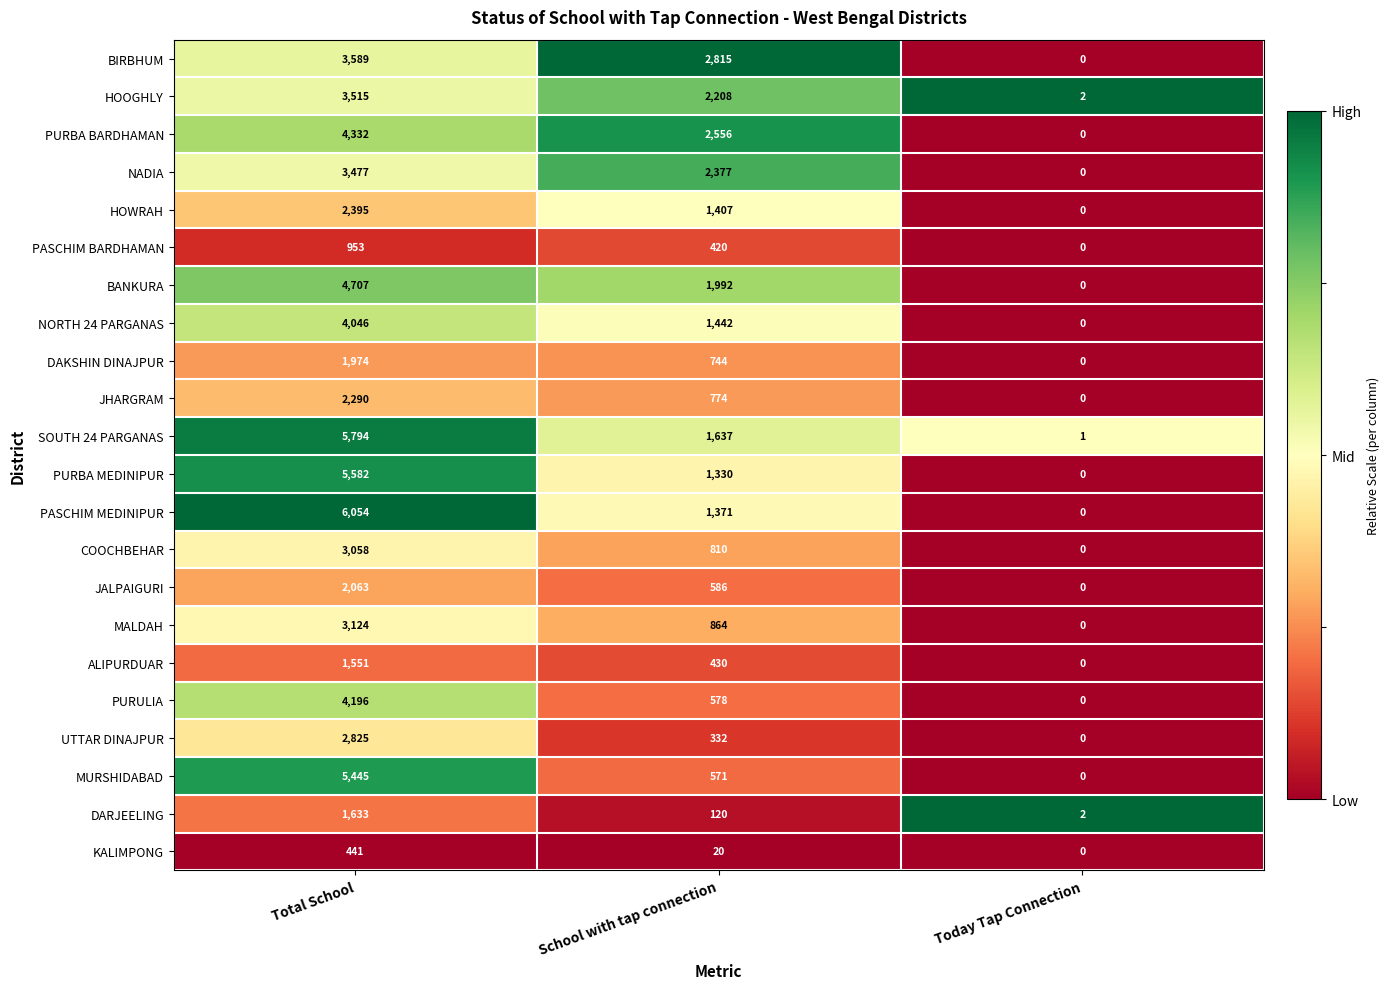

Rank the categories by NADIA value from lowest to highest.

Today Tap Connection, School with tap connection, Total School